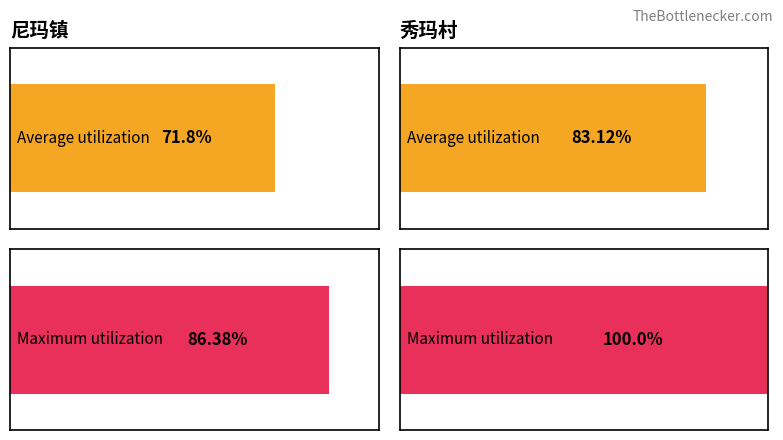

What is the highest value of the Average utilization series?

83.1